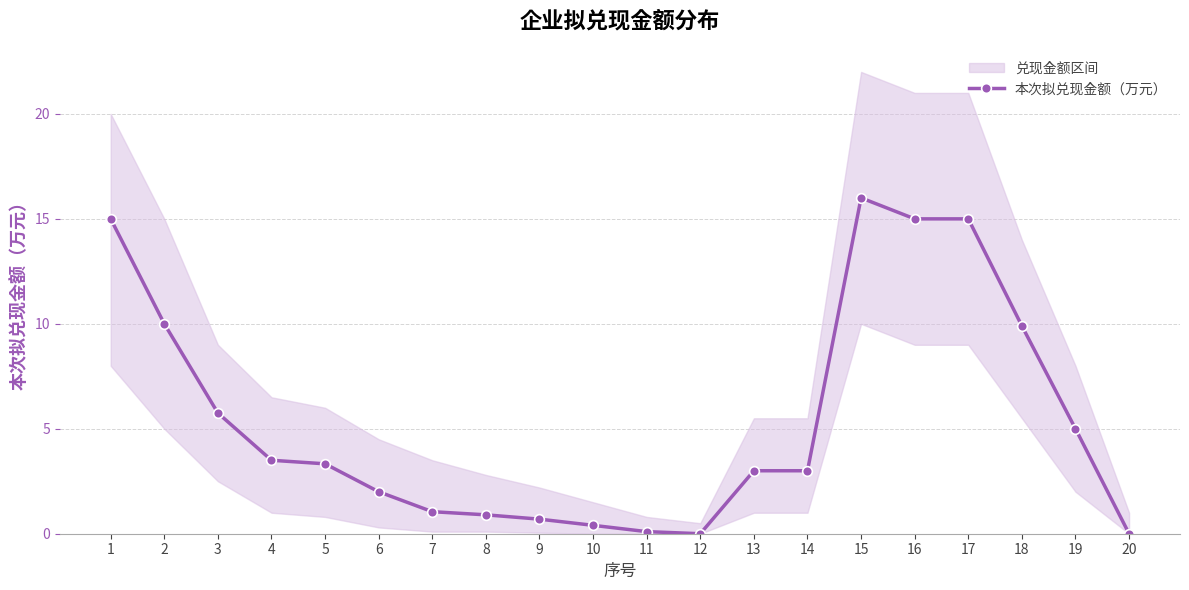

What is the sum of all values?

109.6